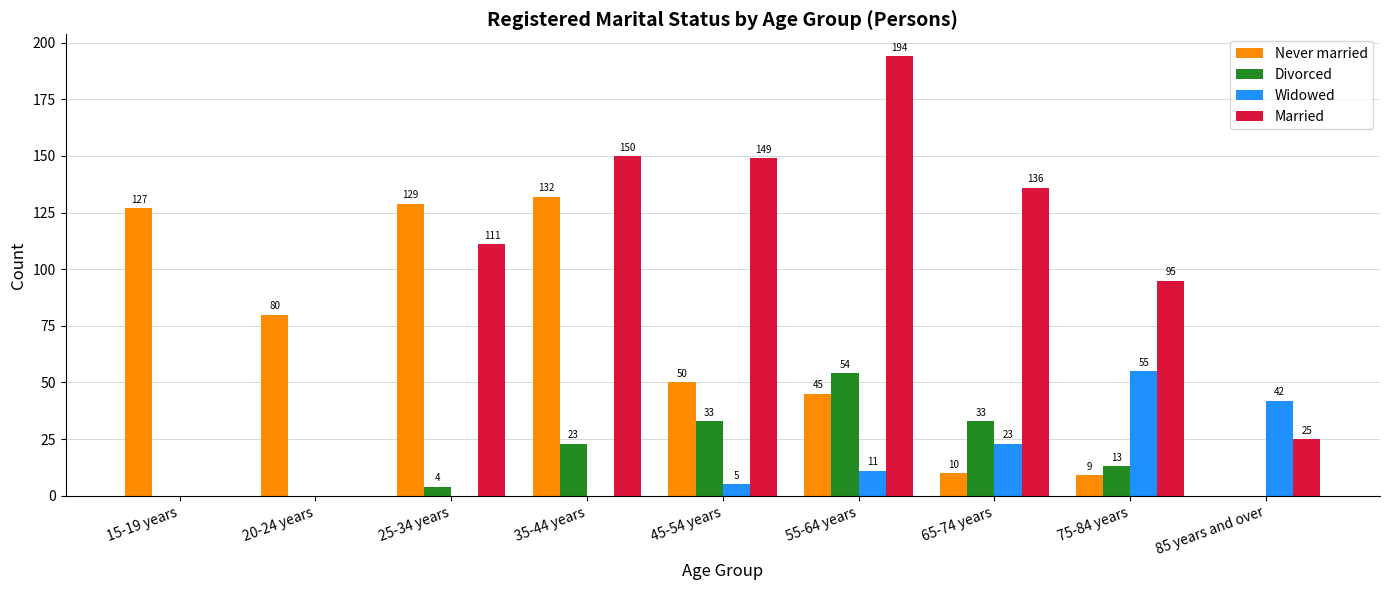

What is the greatest value displayed?

194